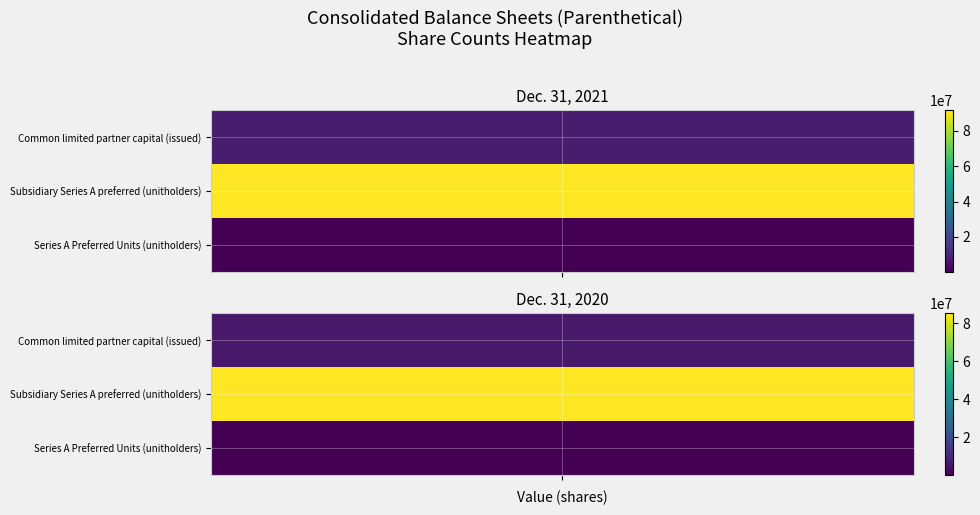

At how many categories does at least one series exceed 41436451?

2